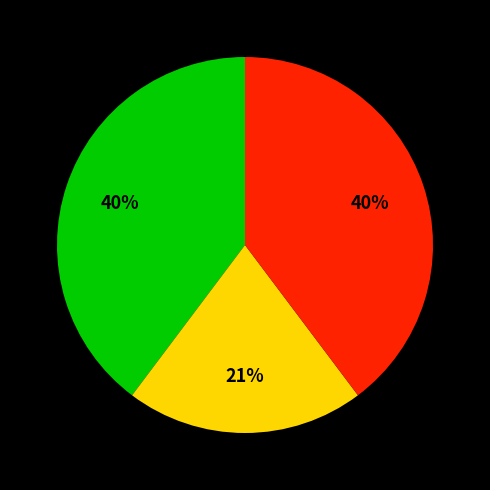

Count the number of slices in the pie.

3